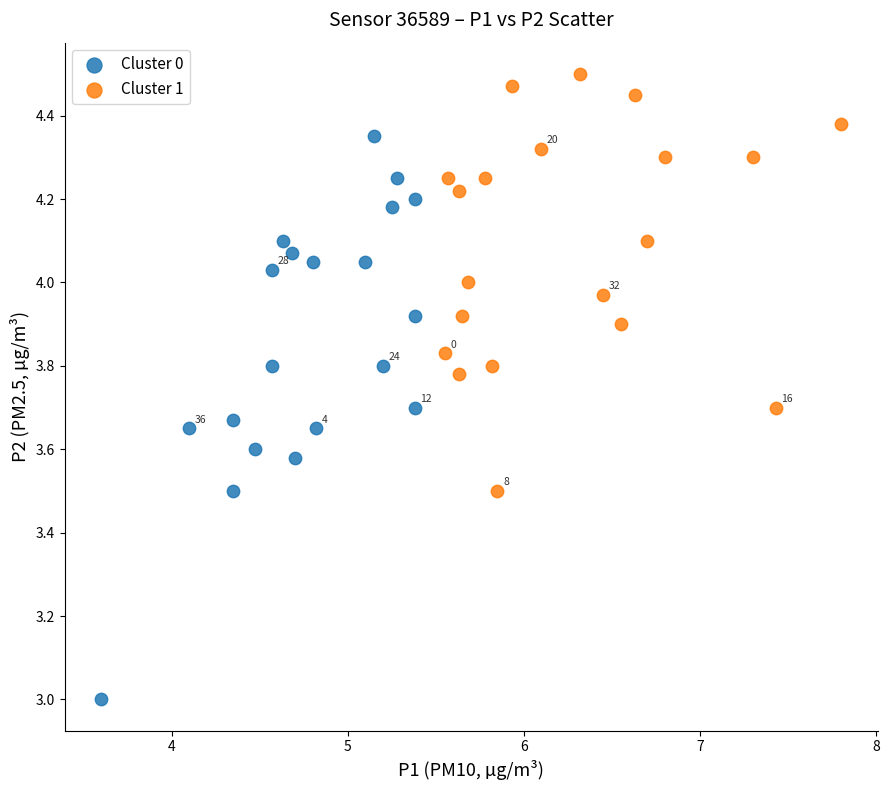

Which series has the largest Y range (max minus min)?

Cluster 0